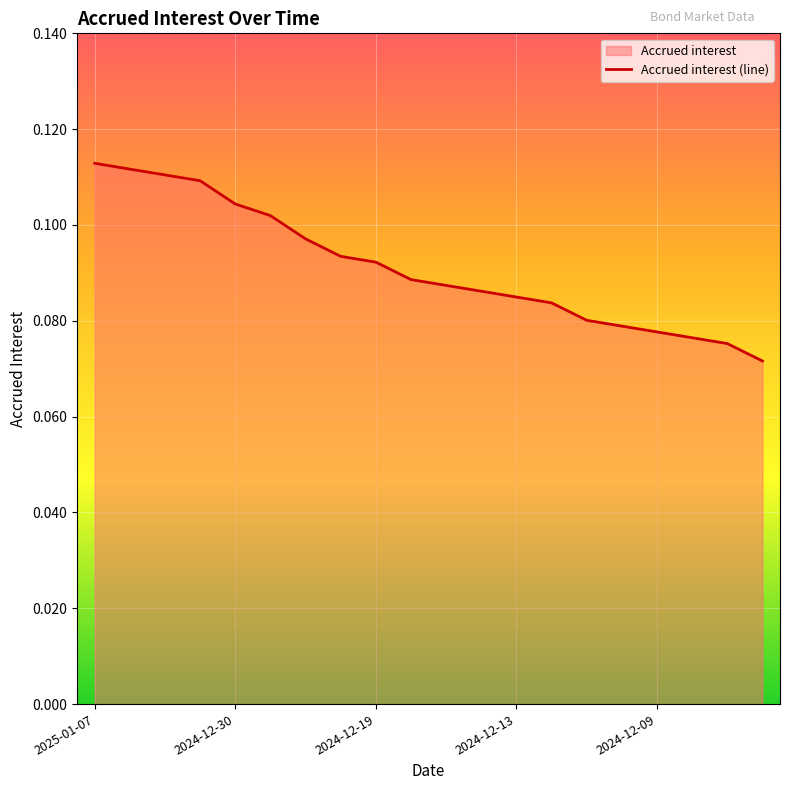

The value at 15 is 0.1. True or false?

True